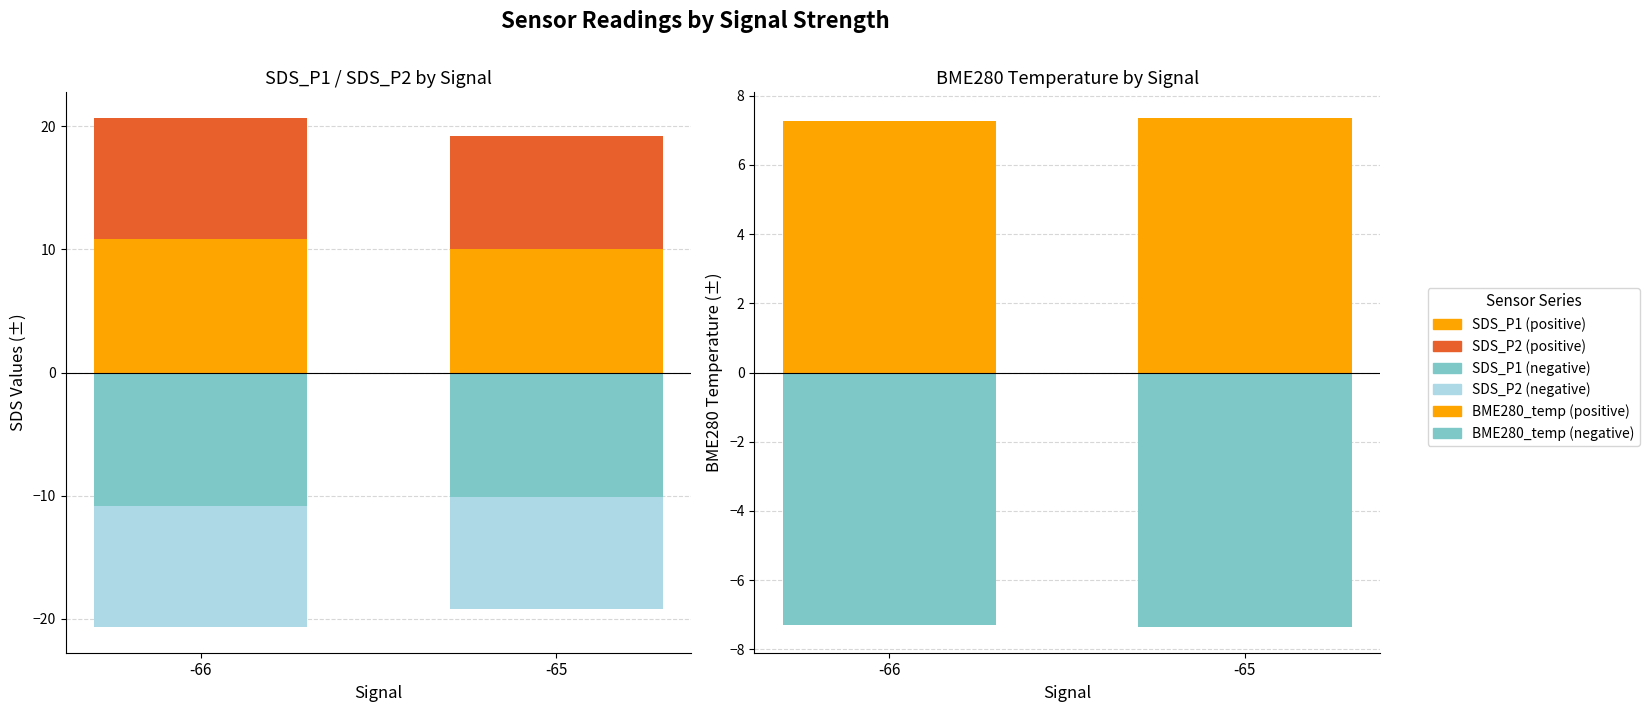

Between -66 and -65, which series saw the biggest shift?

SDS_P1